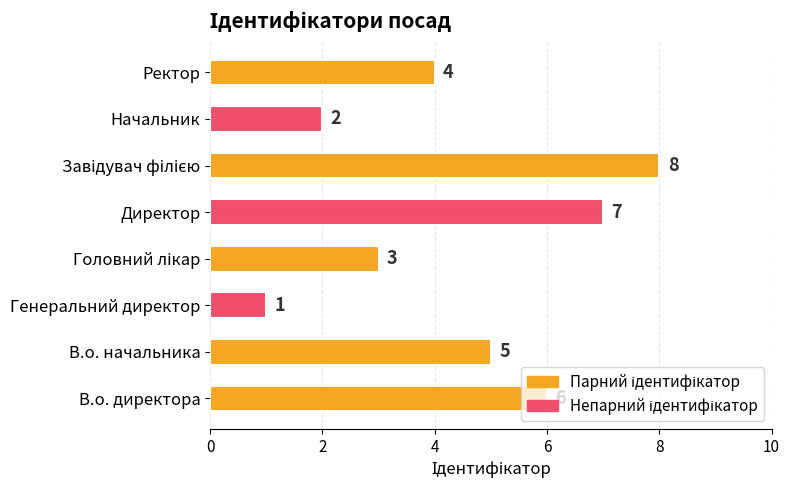

At which label is the value closest to 4?

Ректор